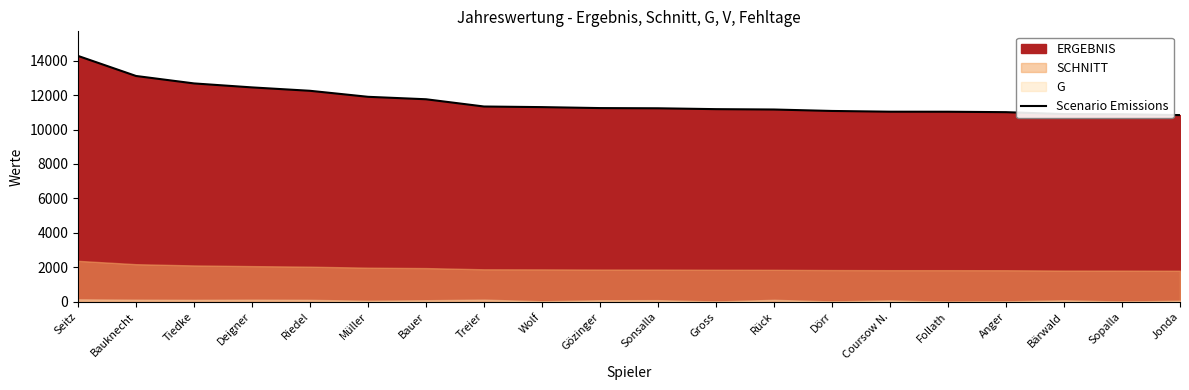

What is the value of the 17th point from the left?

11008